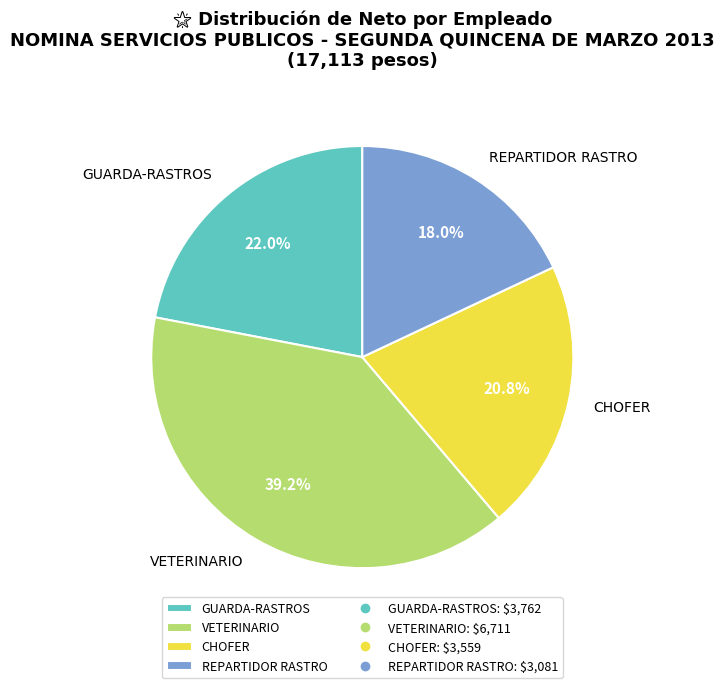

Which slice is the smallest?

REPARTIDOR RASTRO